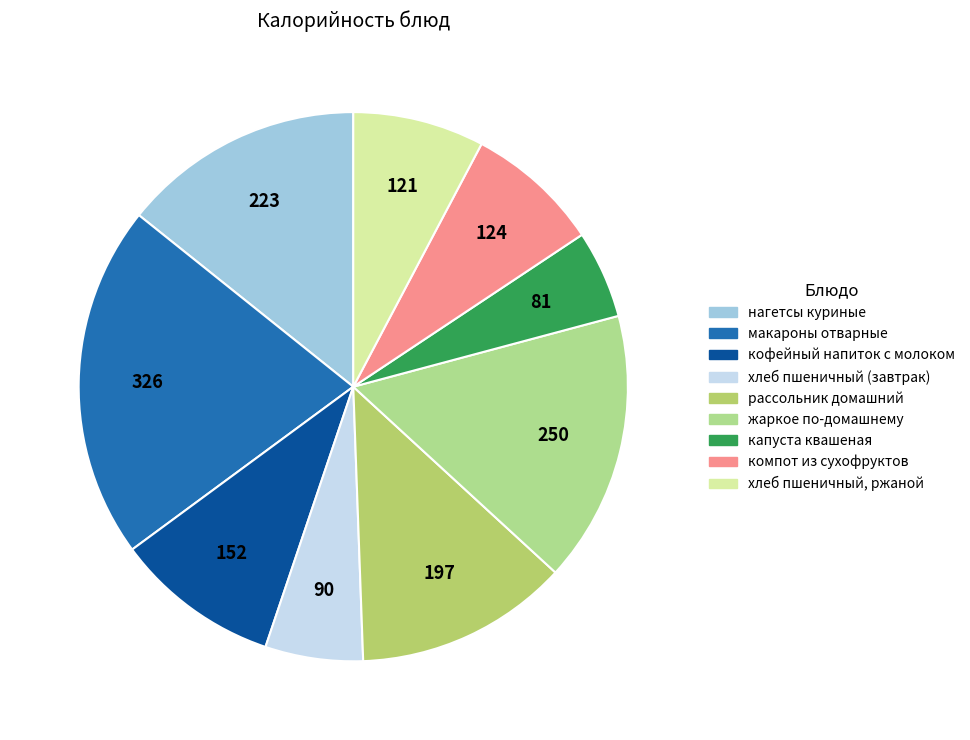

Rank the categories by value from lowest to highest.

капуста квашеная, хлеб пшеничный (завтрак), хлеб пшеничный, ржаной, компот из сухофруктов, кофейный напиток с молоком, рассольник домашний, нагетсы куриные, жаркое по-домашнему, макароны отварные